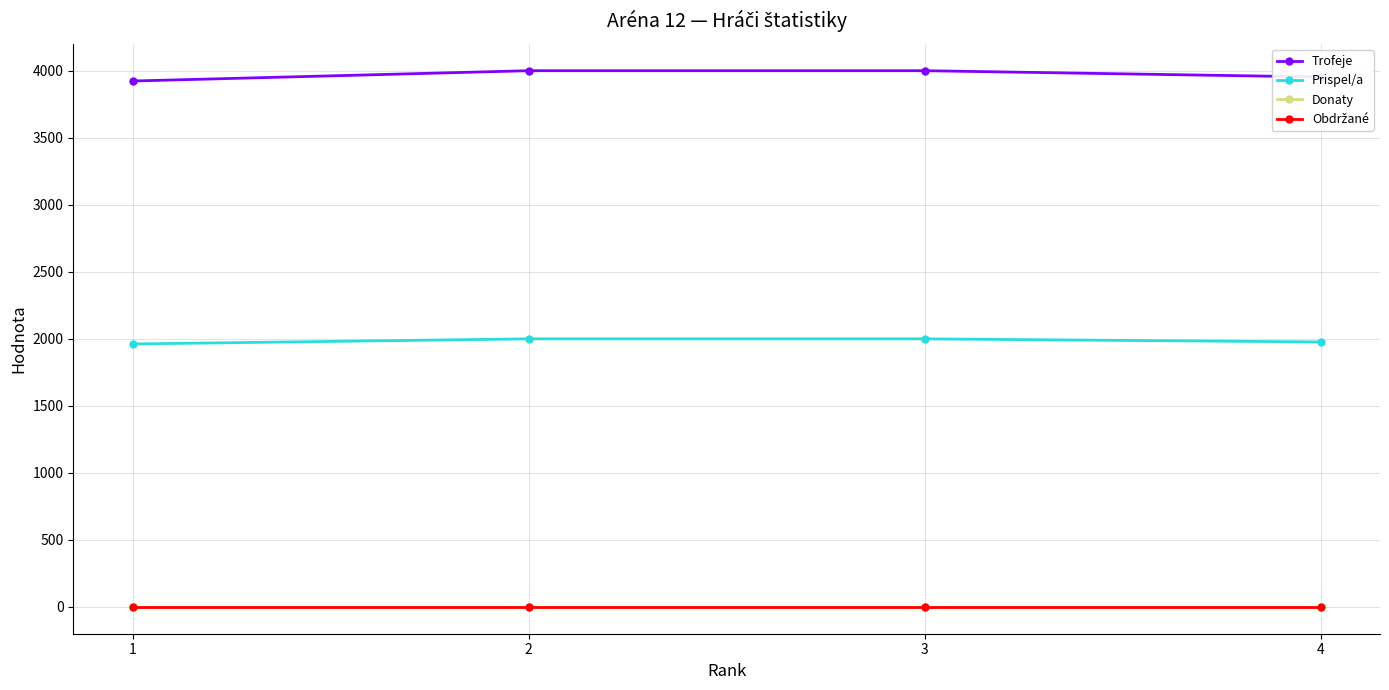

Is this an area chart (filled region under the line)?

No